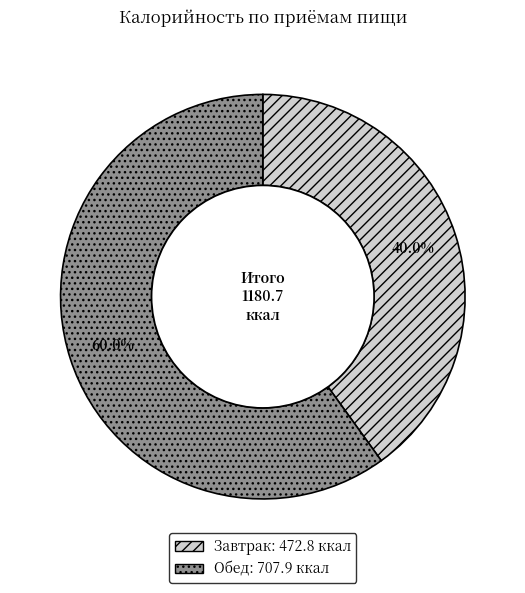

Is it true that Обед is 65% of the pie?

False